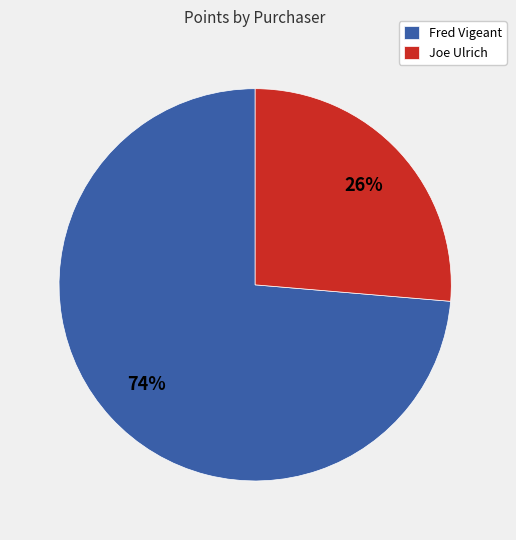

How many segments does this pie chart have?

2